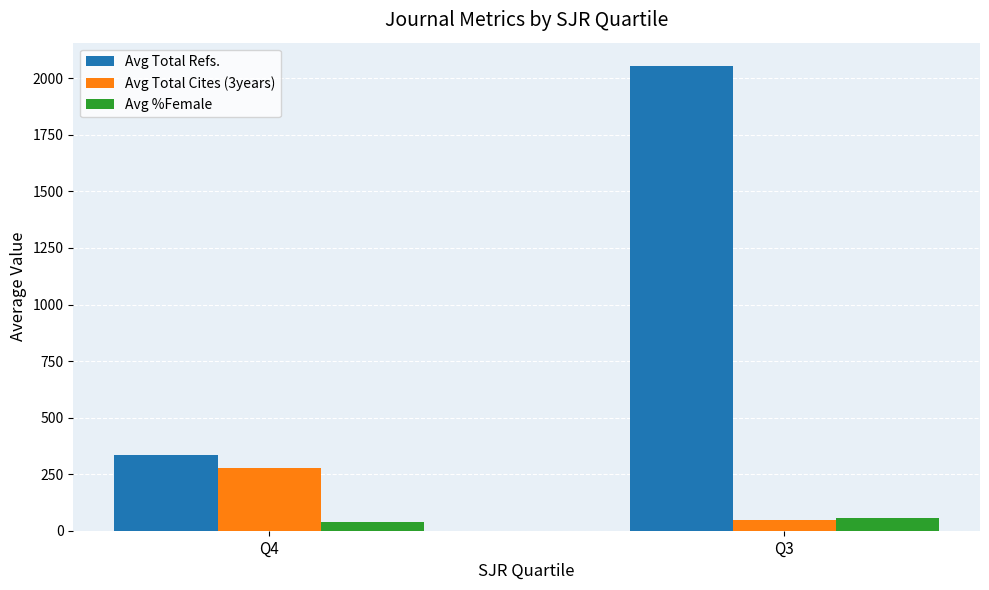

The value of Avg Total Refs. at Q3 is 2784.7. True or false?

False